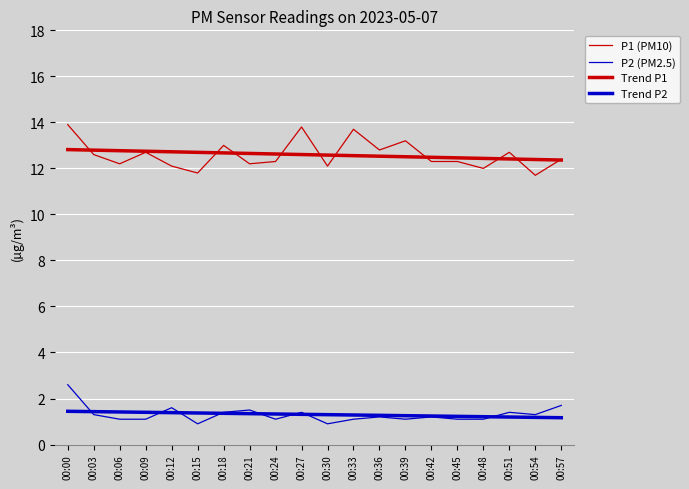

At how many categories does at least one series exceed 7?

20